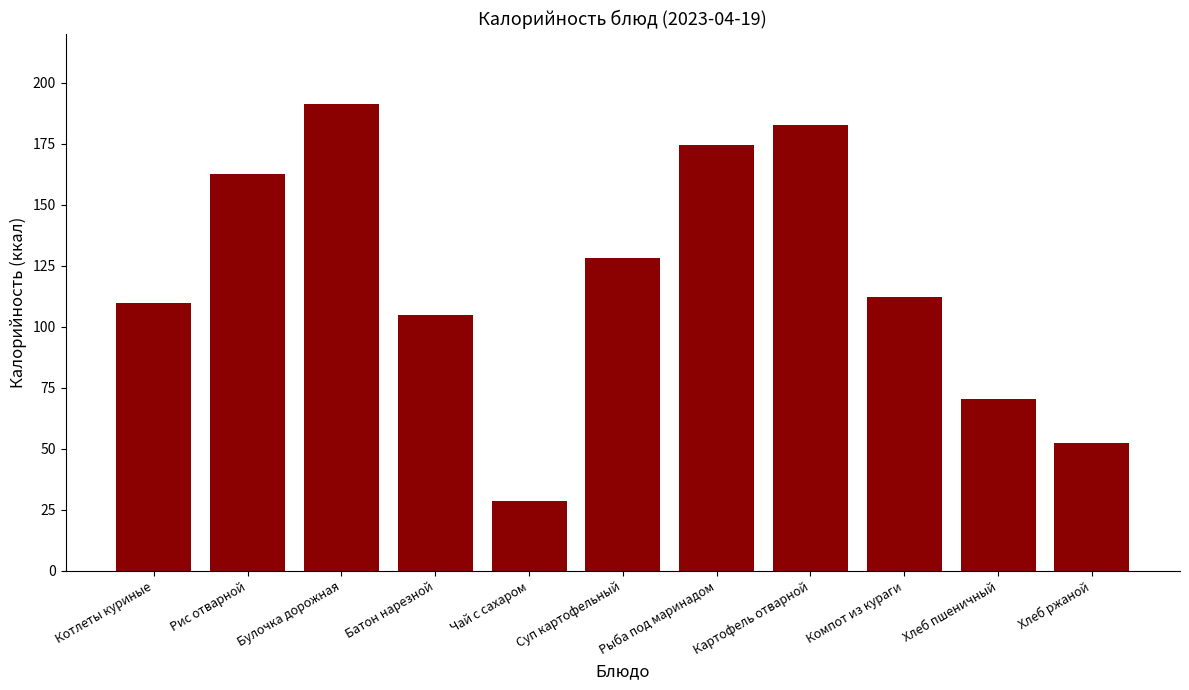

True or false: the data shows 104.8 at Батон нарезной.

True